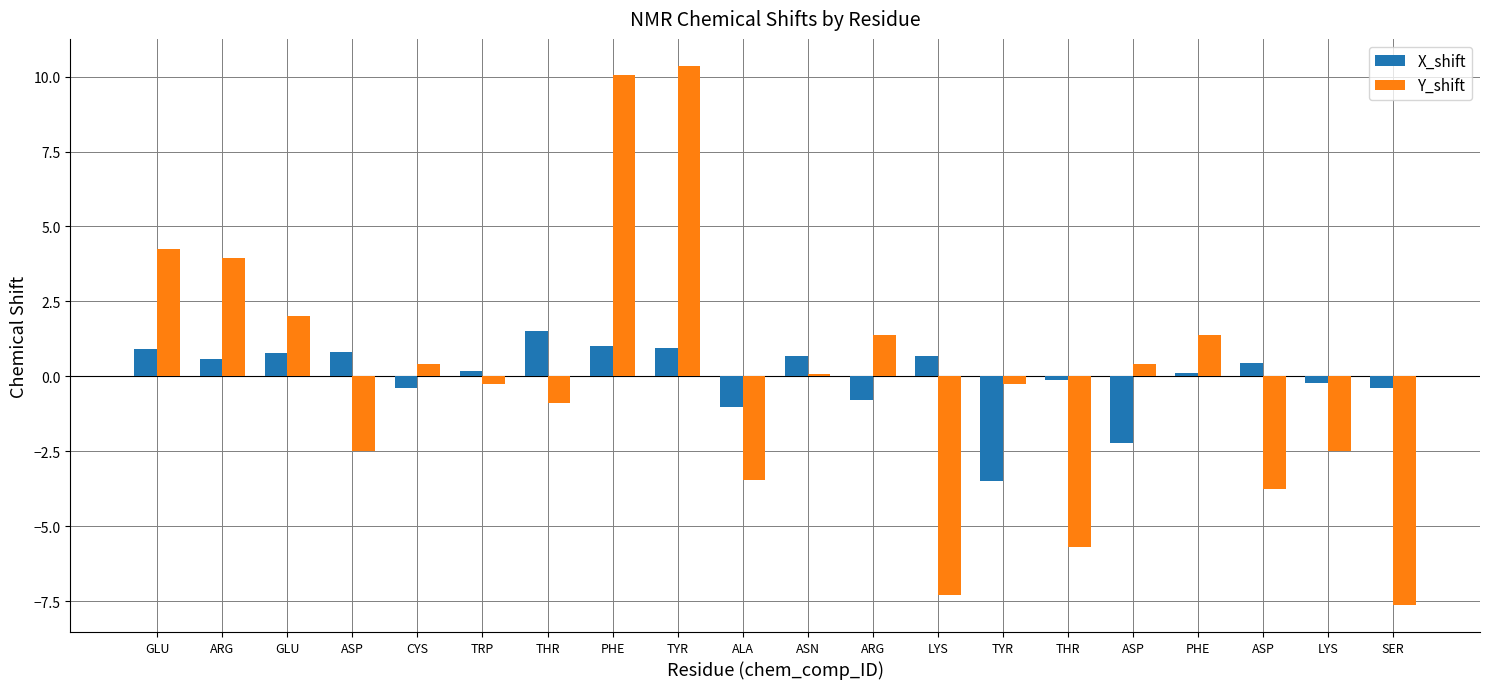

Between ALA and ARG, which series saw the biggest shift?

Y_shift